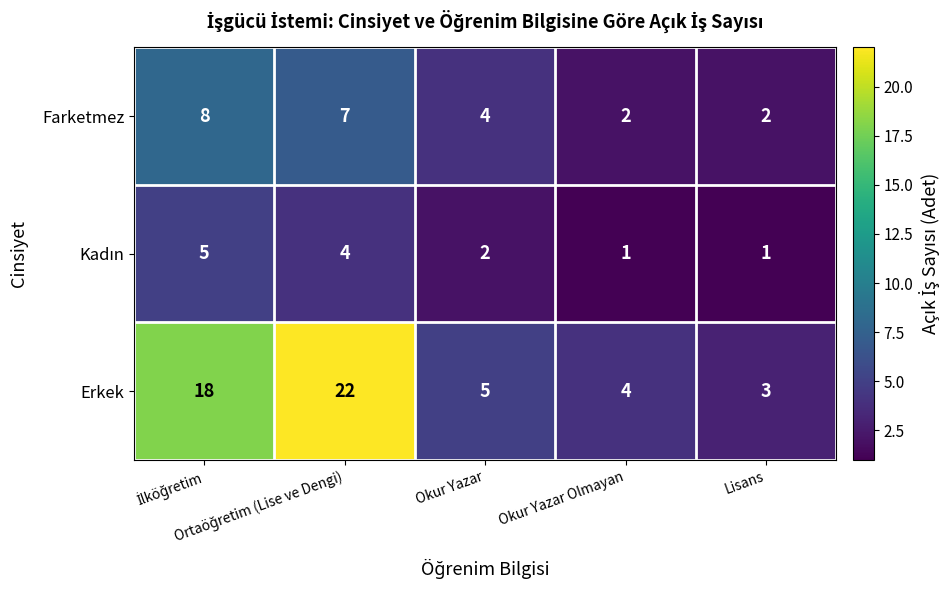

What is the lowest value of the Erkek series?

3